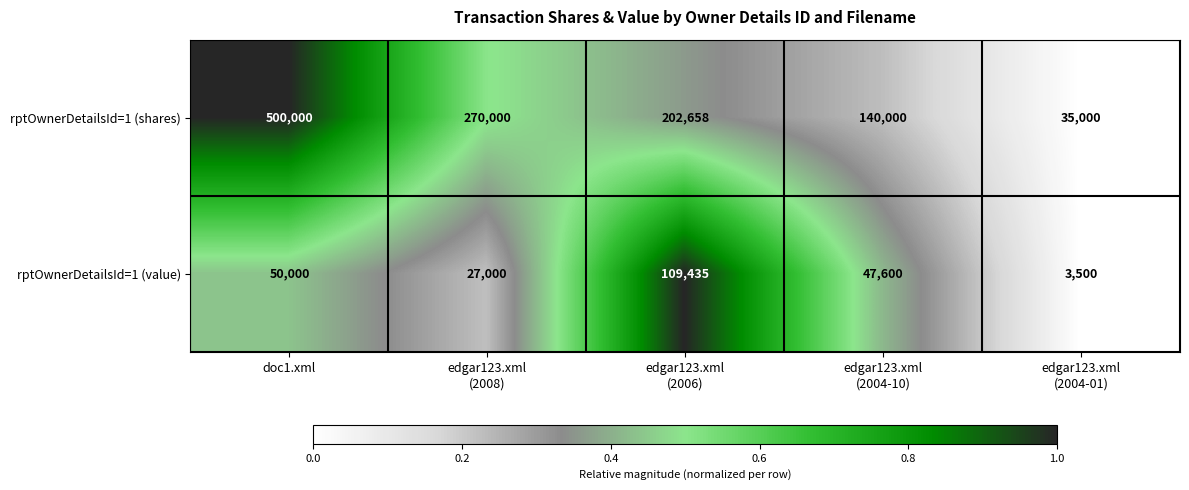

Rank the series by their average value, from highest to lowest.

rptOwnerDetailsId=1 (shares), rptOwnerDetailsId=1 (value)